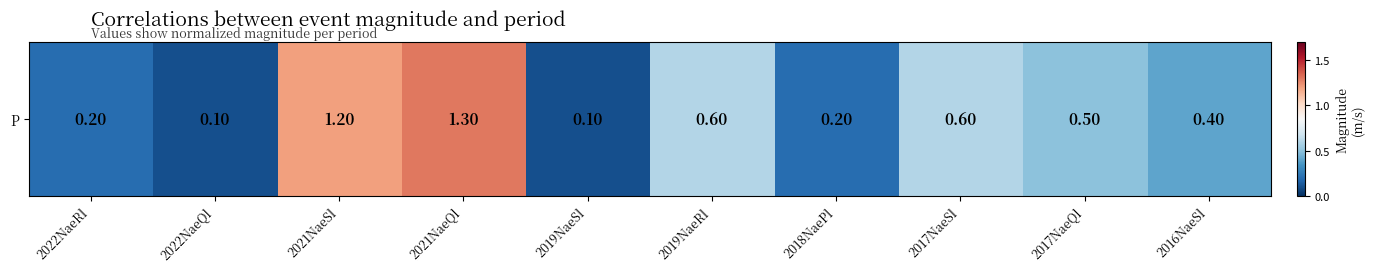

What is the greatest value displayed?

1.3